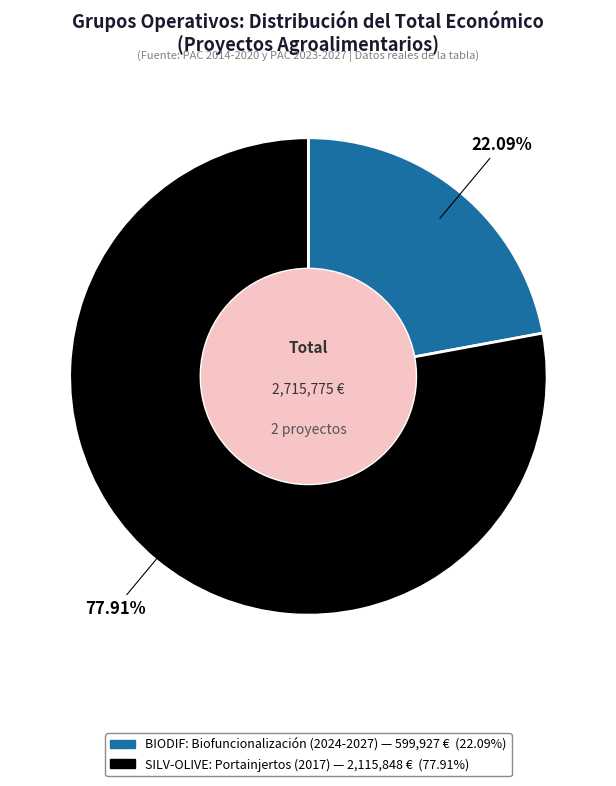

Does SILV-OLIVE: Portainjertos (2017) represent more than half of the total?

Yes